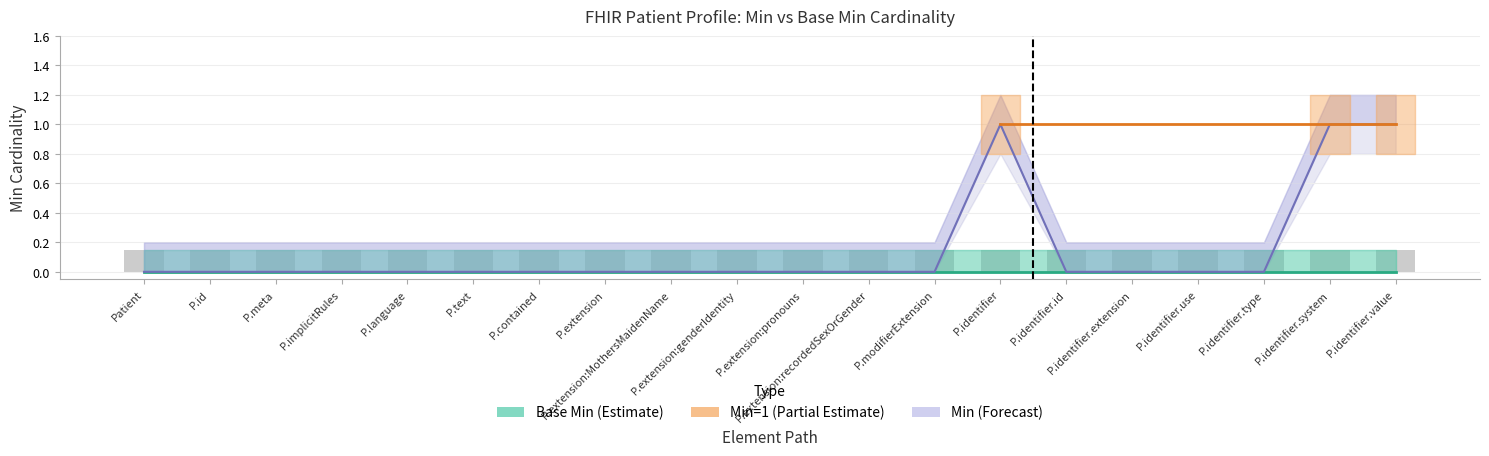

What is the maximum value shown in the chart?

1